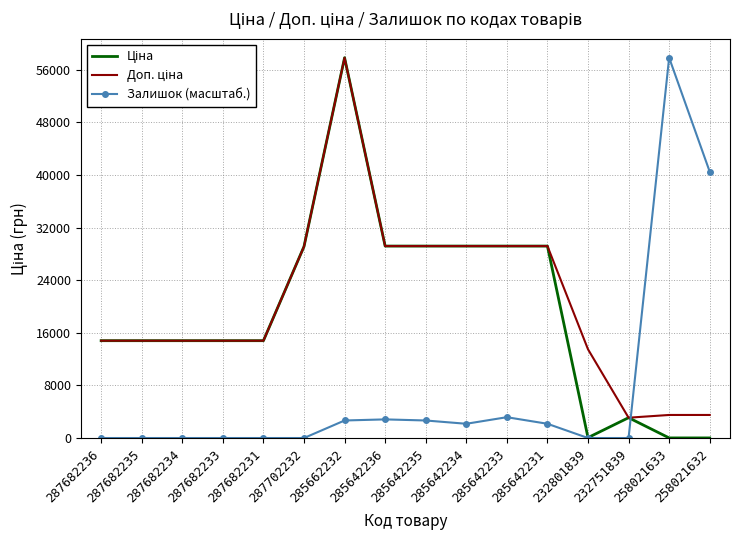

At which category is the sum across all series the highest?

285662232